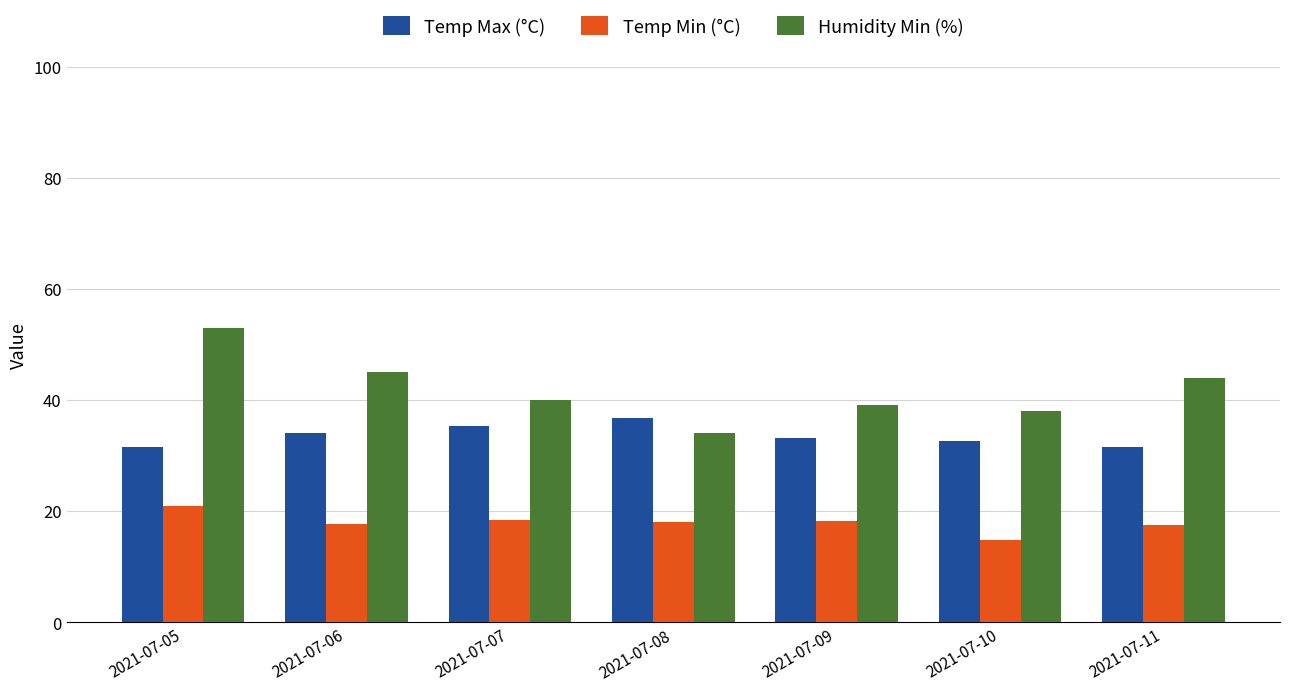

Which series has the widest spread of values?

Humidity Min (%)